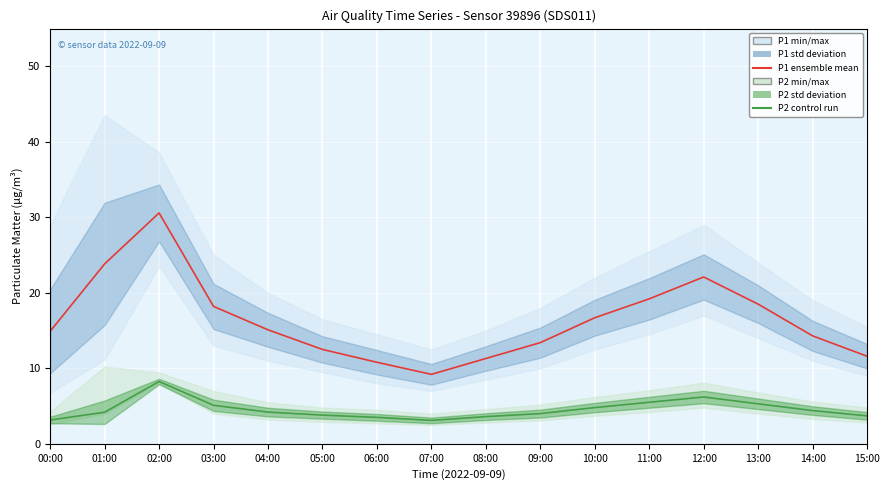

True or false: P1 ensemble mean and P2 control run cross at least once.

False